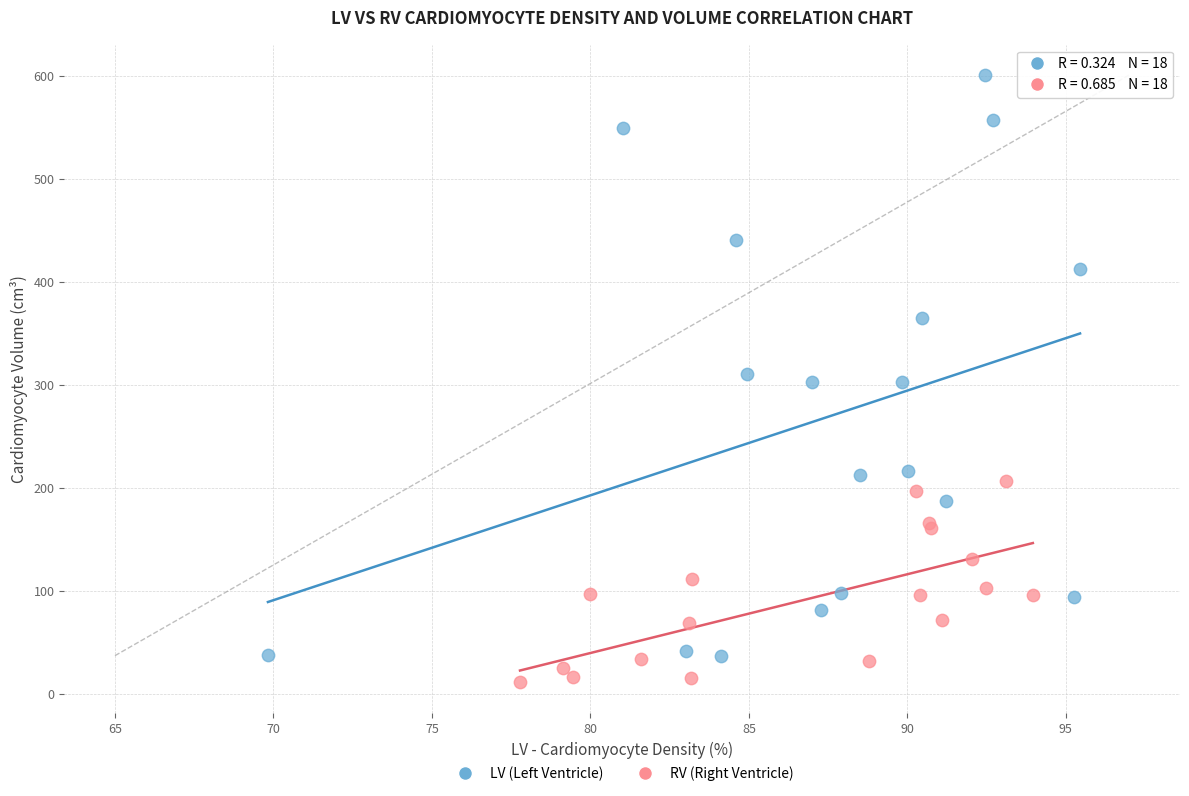

Which series contains the lowest Y value?

RV (Right Ventricle)